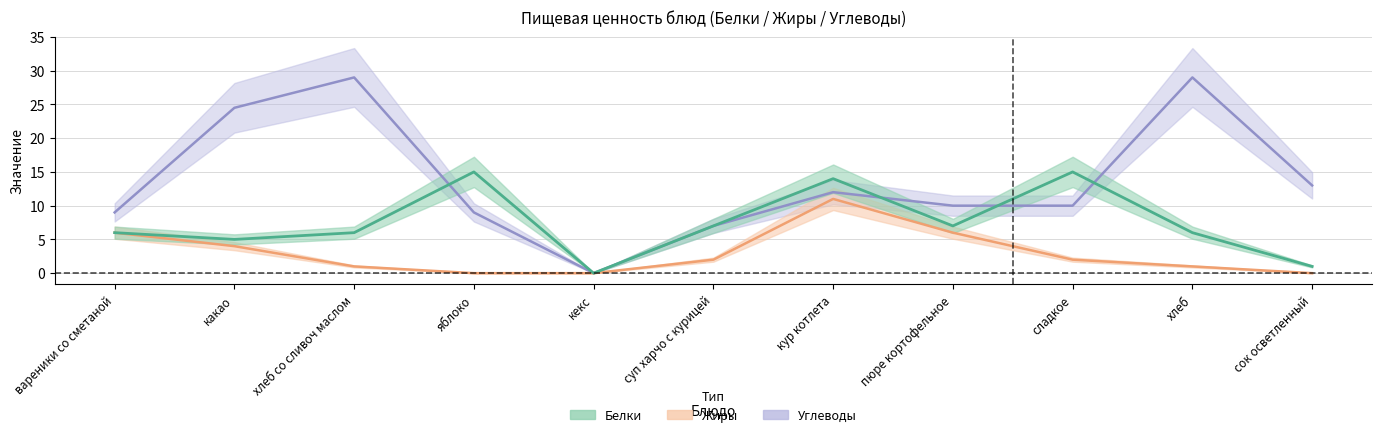

How many intersections are there between Углеводы and Белки?

4